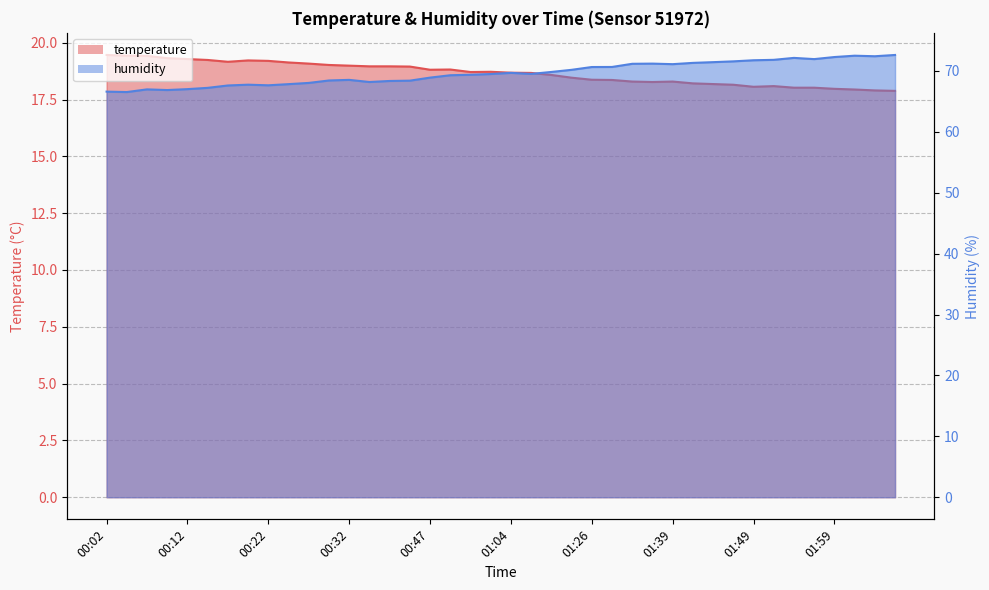

What are all the series names shown in the legend?

temperature, humidity